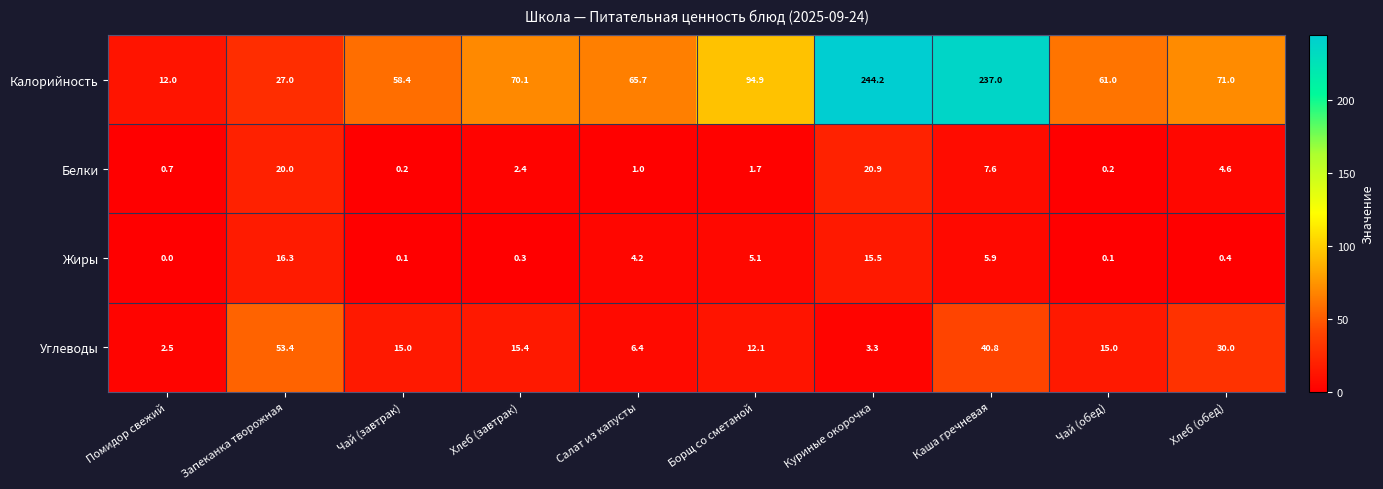

Where does the Углеводы series first go above 15?

Запеканка творожная